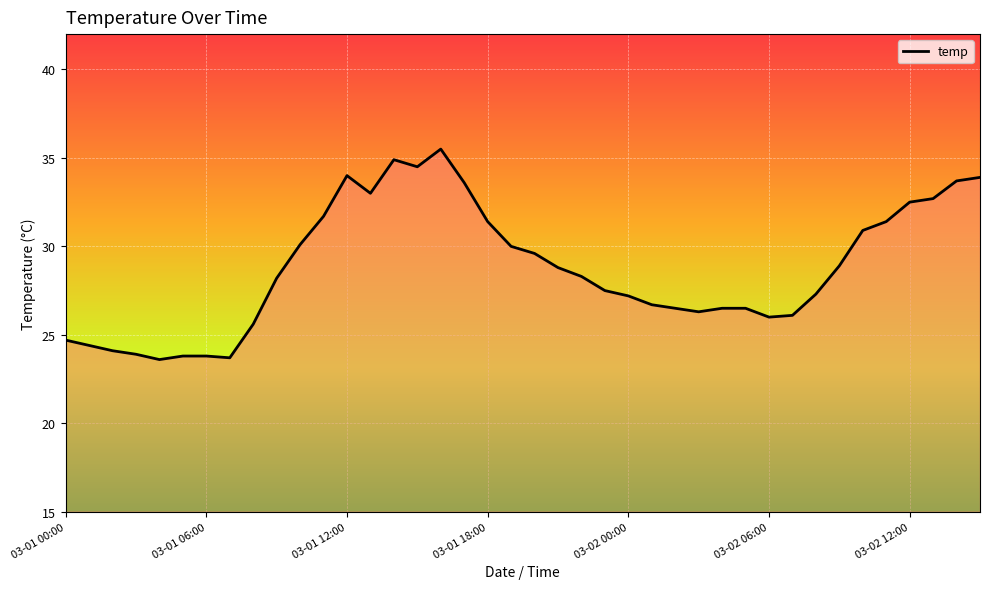

What is the smallest value displayed?

23.6